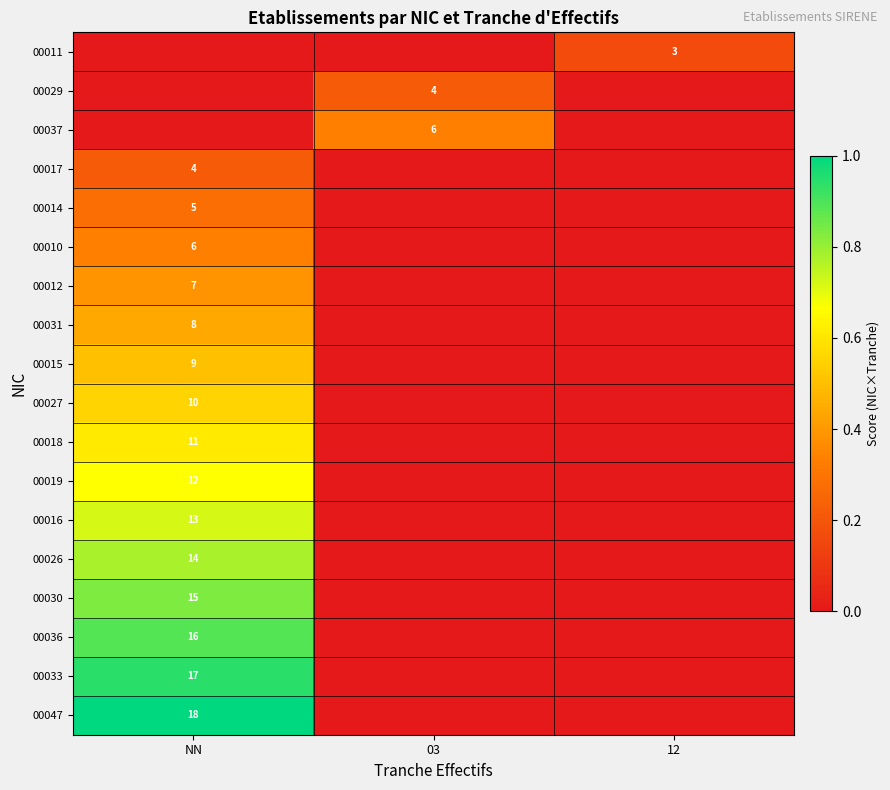

The 00031 series shows 12 at NN. True or false?

False